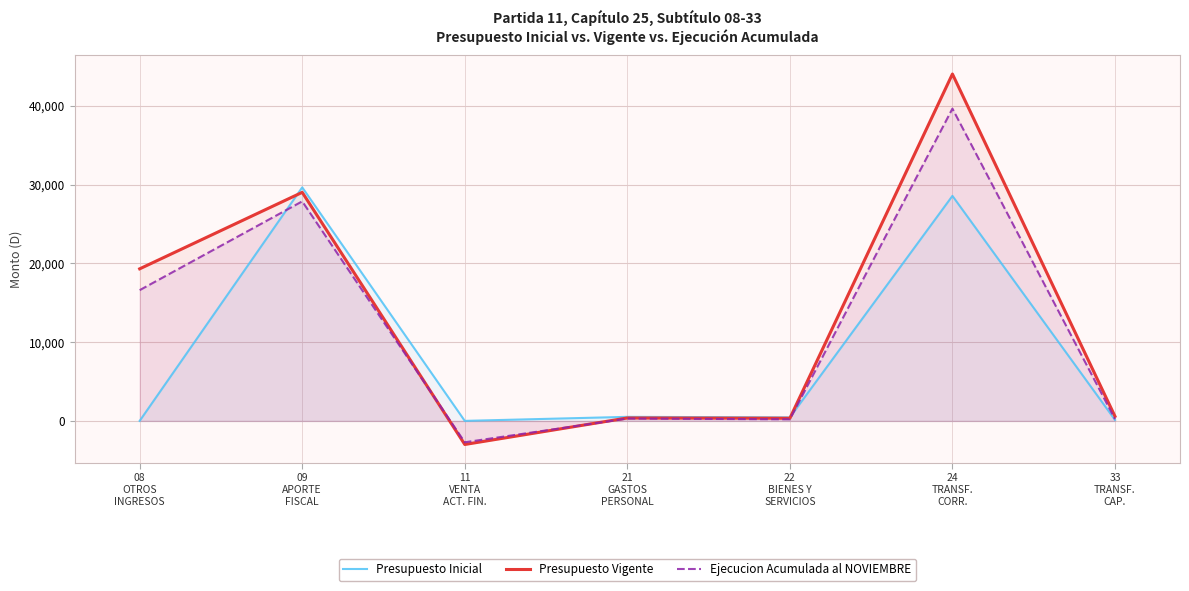

Read the Ejecucion Acumulada al NOVIEMBRE value at 09
APORTE
FISCAL, to the nearest 50.

27900